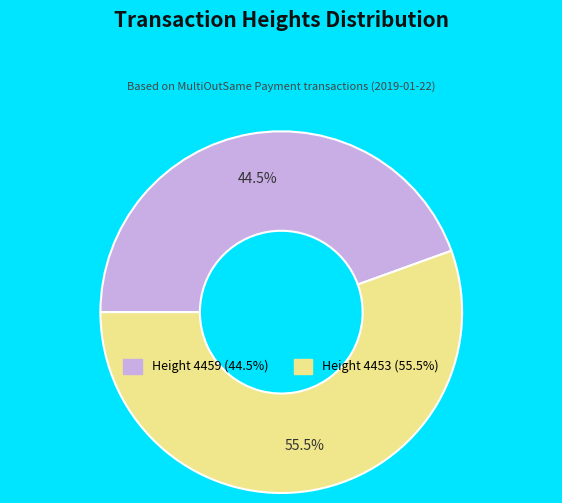

Is there any slice that represents more than half of the pie?

Yes